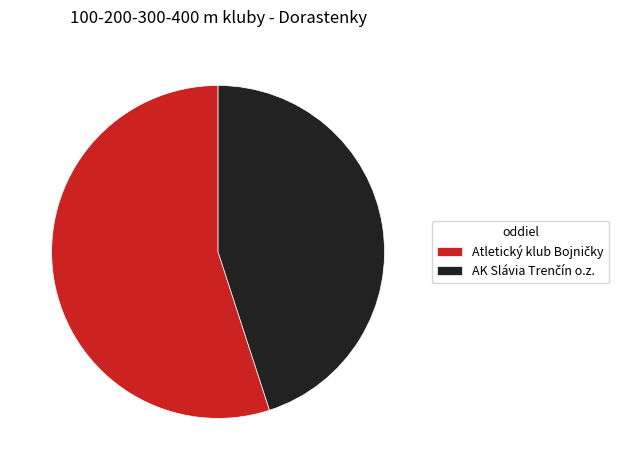

Is there a majority slice in this chart?

Yes